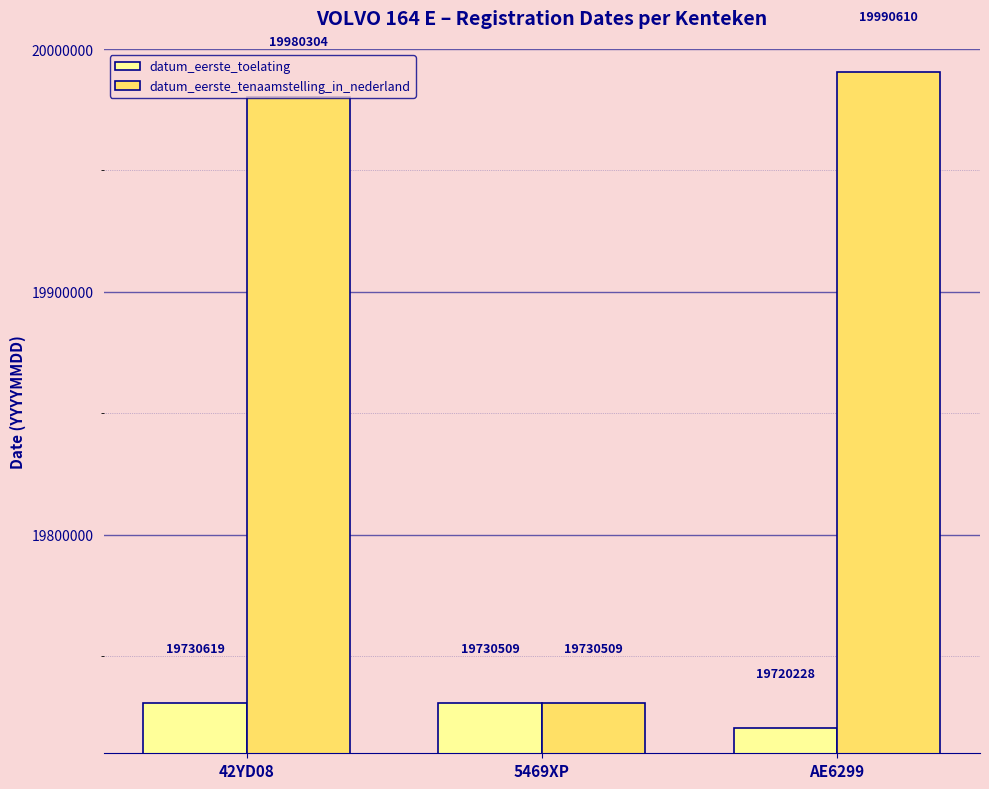

Which category has the lowest value in the datum_eerste_toelating series?

AE6299